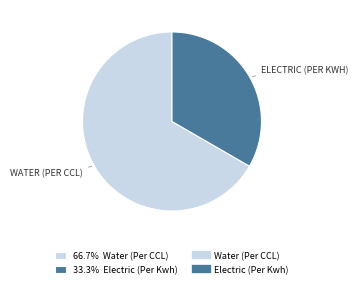

Does any single category account for the majority?

Yes